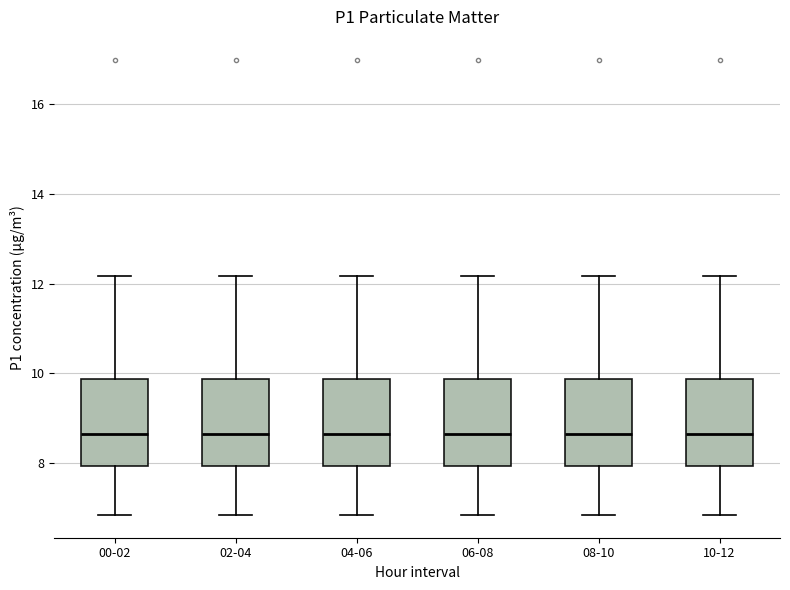

Reading left to right, transcribe this box plot: for each box, give where its median line is, the range the box spans, and where its two whiskers end, as read against the y-axis. The values are not printed on the chart, so give them approximately, as read against the axis.

00-02: median 8.6, box 8.0 to 9.8, whiskers 6.8 to 12.2
02-04: median 8.6, box 8.0 to 9.8, whiskers 6.8 to 12.2
04-06: median 8.6, box 8.0 to 9.8, whiskers 6.8 to 12.2
06-08: median 8.6, box 8.0 to 9.8, whiskers 6.8 to 12.2
08-10: median 8.6, box 8.0 to 9.8, whiskers 6.8 to 12.2
10-12: median 8.6, box 8.0 to 9.8, whiskers 6.8 to 12.2